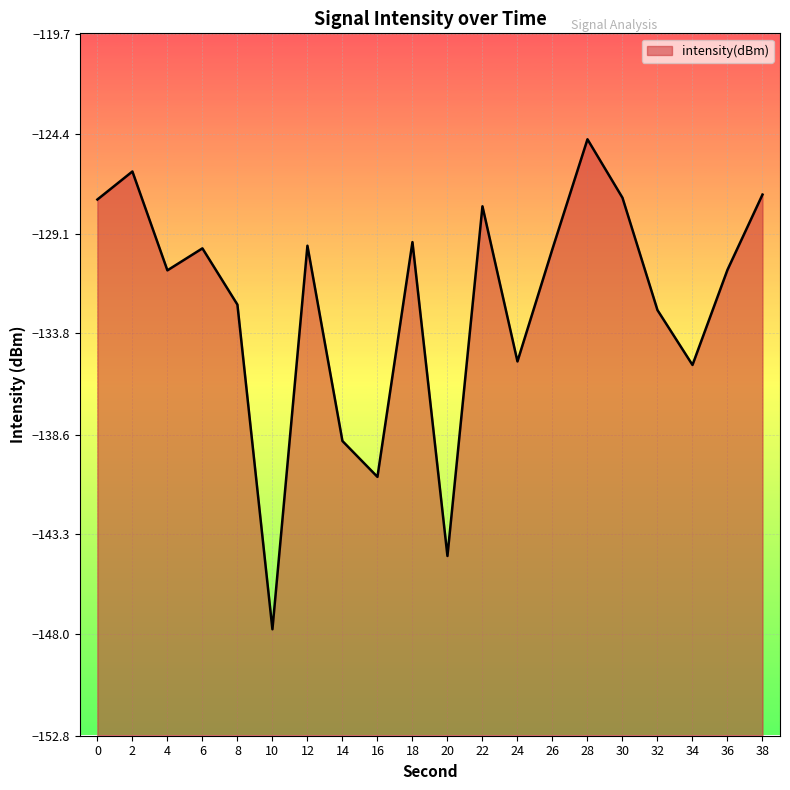

What is the average value?

-132.4